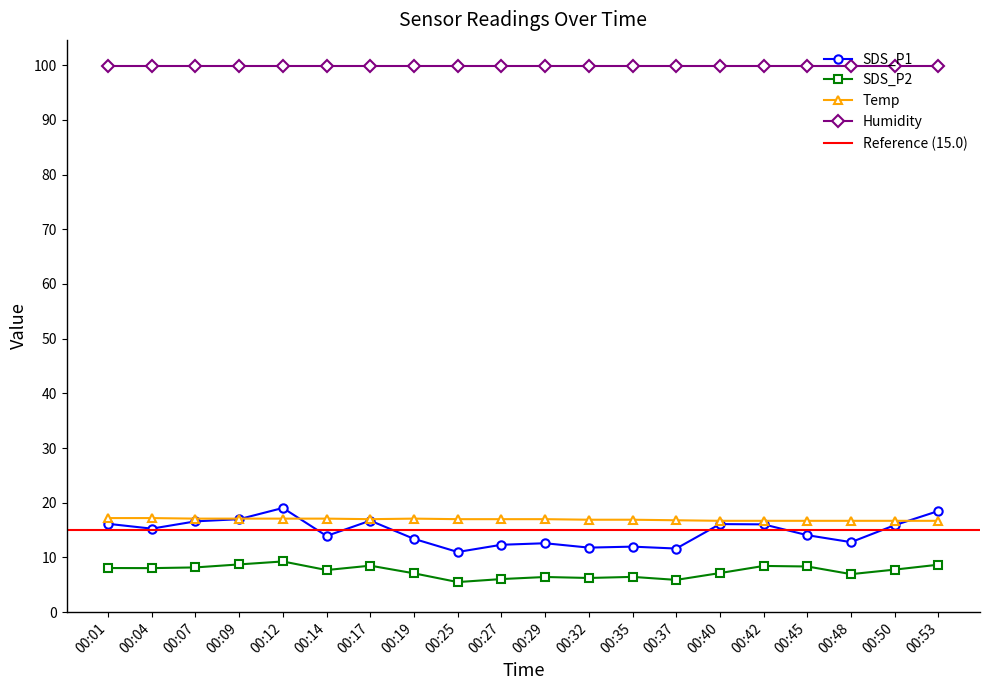

At which category does the chart reach its peak across all series?

00:12